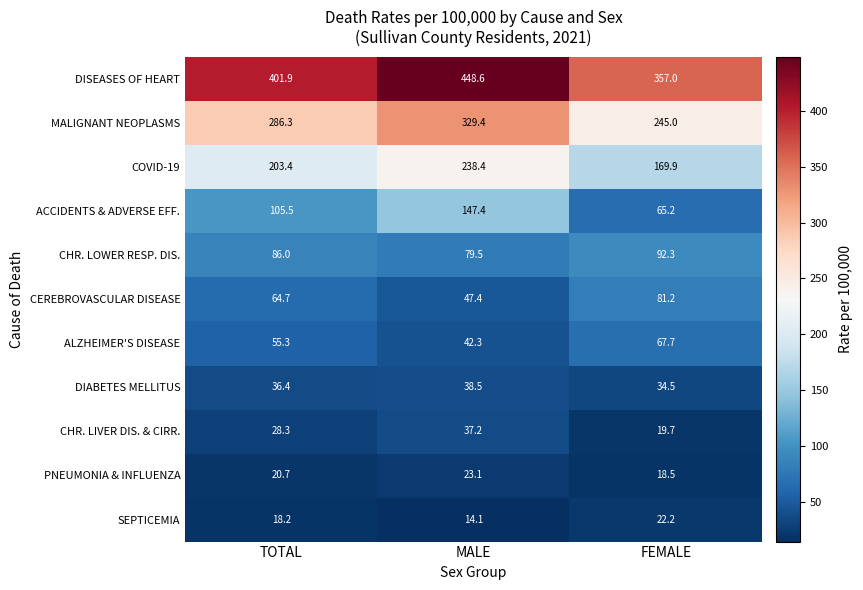

The MALIGNANT NEOPLASMS series shows 329.4 at MALE. True or false?

True